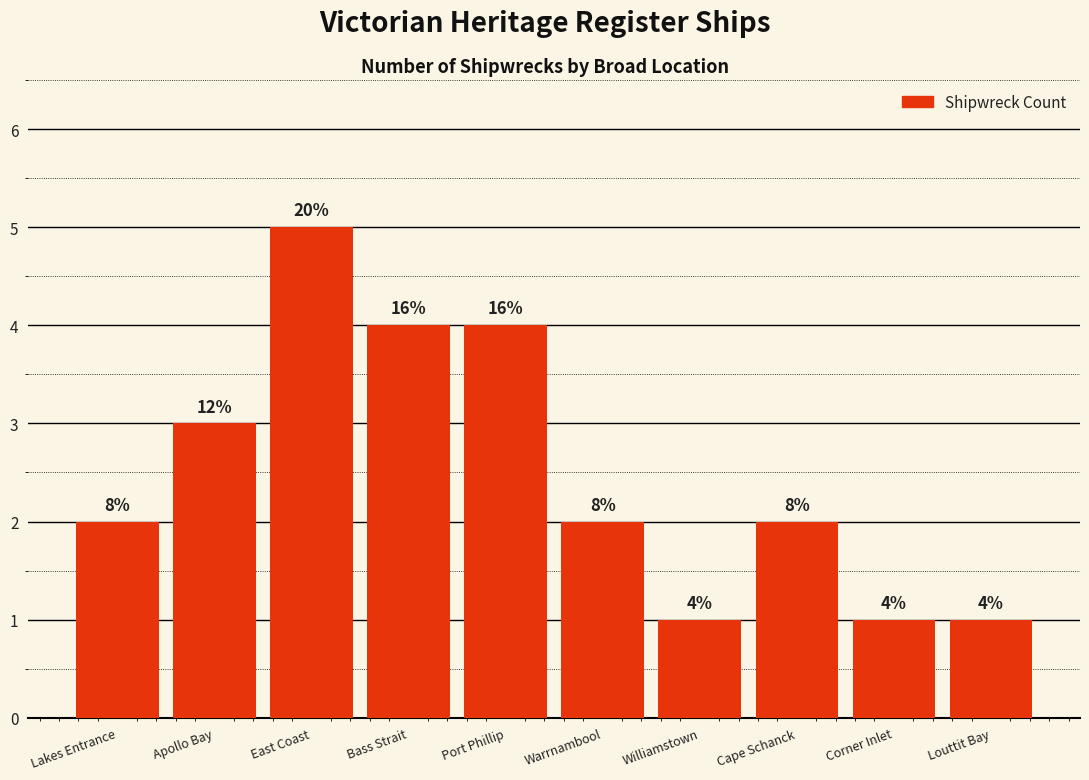

Does the chart contain any negative values?

No